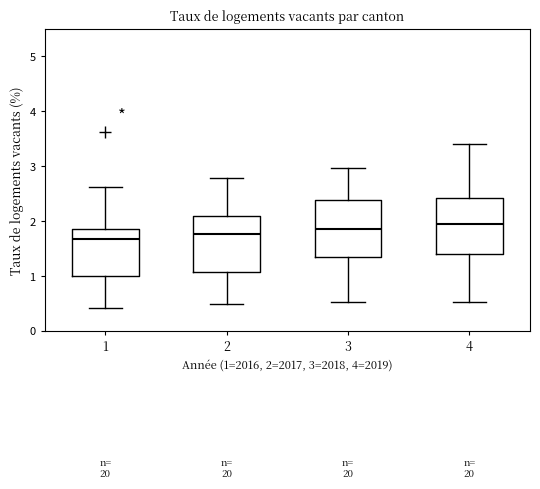

Where does the lower whisker of the box at x = 3 end on the y-axis? The values are not printed on the chart, so give them approximately, as read against the axis.

0.5